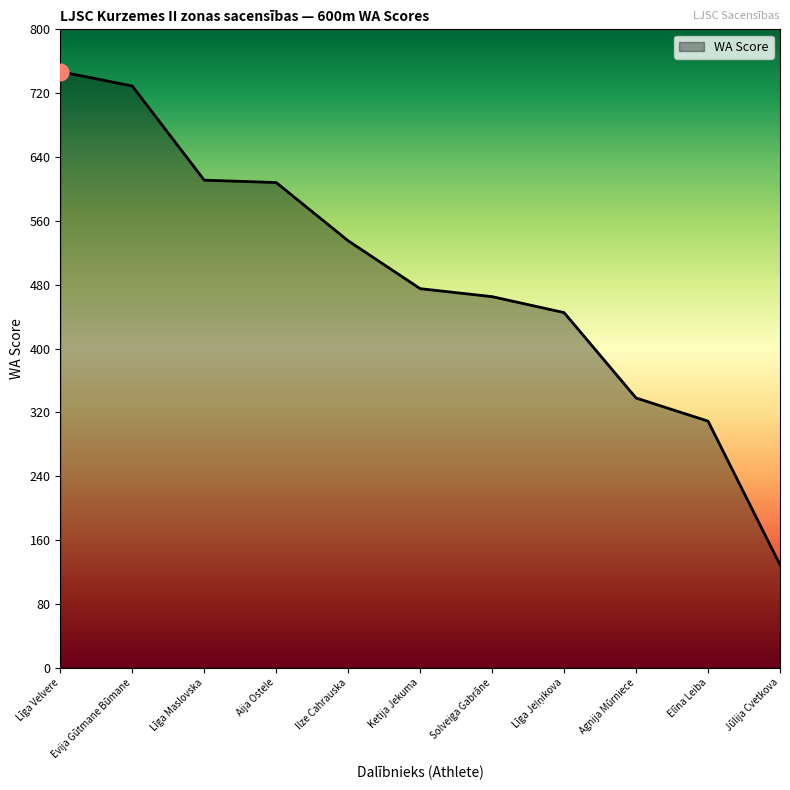

Which label corresponds to the largest value in the chart?

Līga Velvere